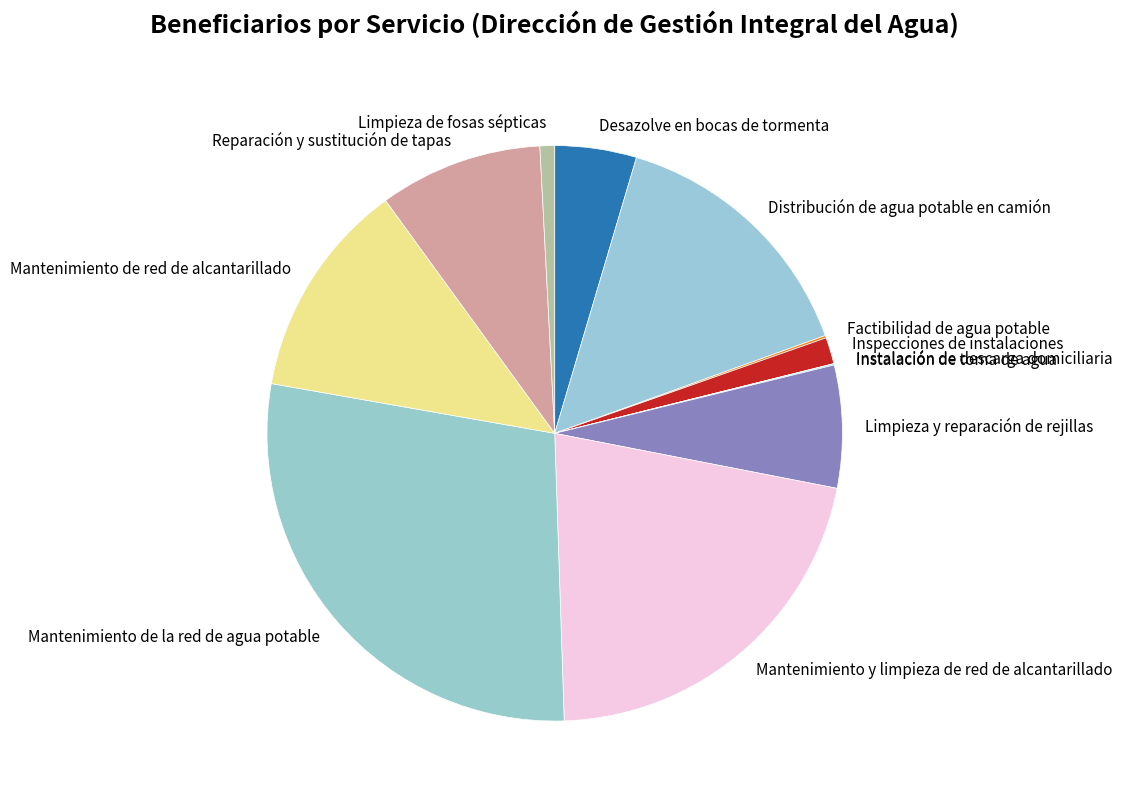

The Mantenimiento de la red de agua potable slice represents 39% of the pie. True or false?

False